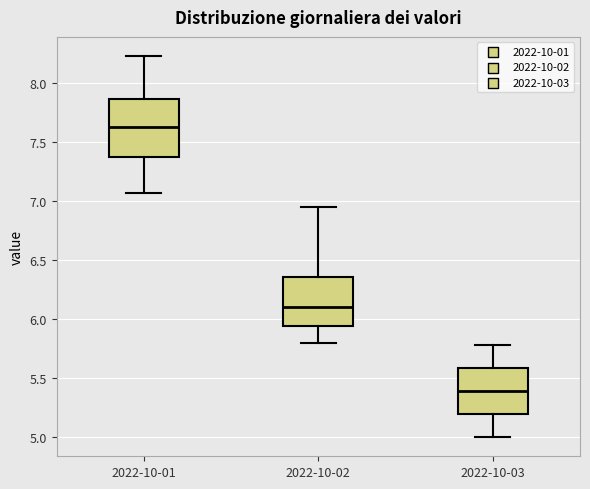

Reading left to right, transcribe this box plot: for each box, give where its median line is, the range the box spans, and where its two whiskers end, as read against the y-axis. The values are not printed on the chart, so give them approximately, as read against the axis.

2022-10-01: median 7.65, box 7.40 to 7.85, whiskers 7.05 to 8.25
2022-10-02: median 6.10, box 5.95 to 6.35, whiskers 5.80 to 6.95
2022-10-03: median 5.40, box 5.20 to 5.60, whiskers 5.00 to 5.80